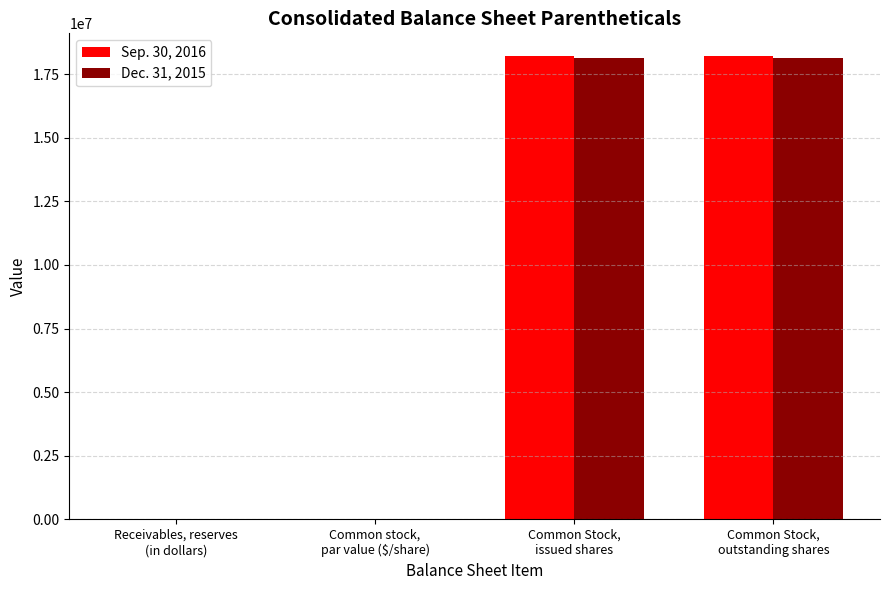

What is the sum of all Sep. 30, 2016 values?

36388834.3